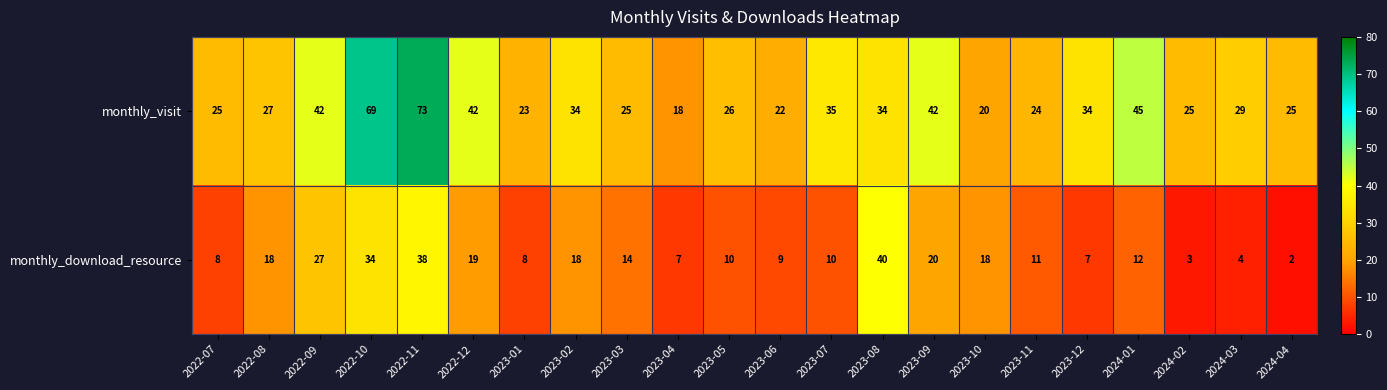

Between 2022-12 and 2023-08, which series saw the biggest shift?

monthly_download_resource